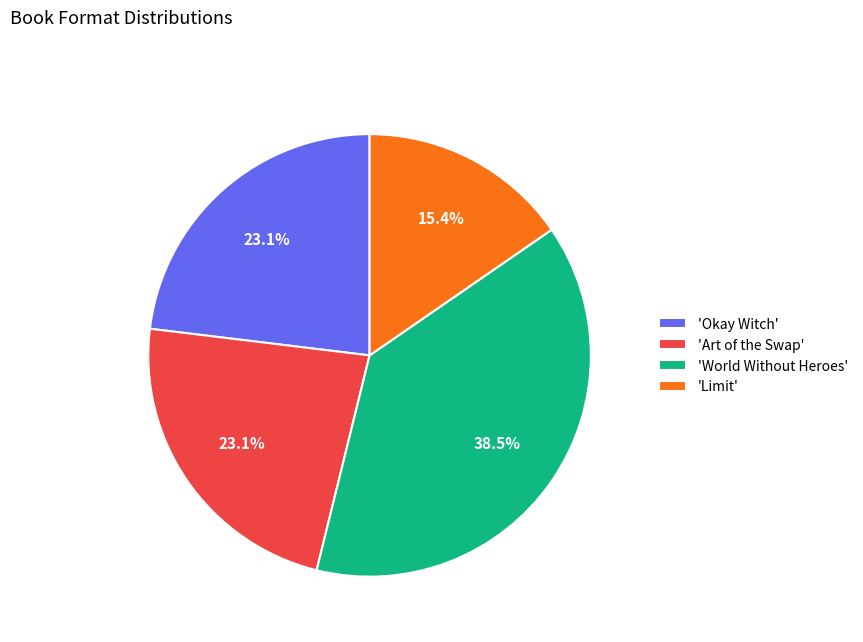

What is the smallest slice in the pie chart?

'Limit'